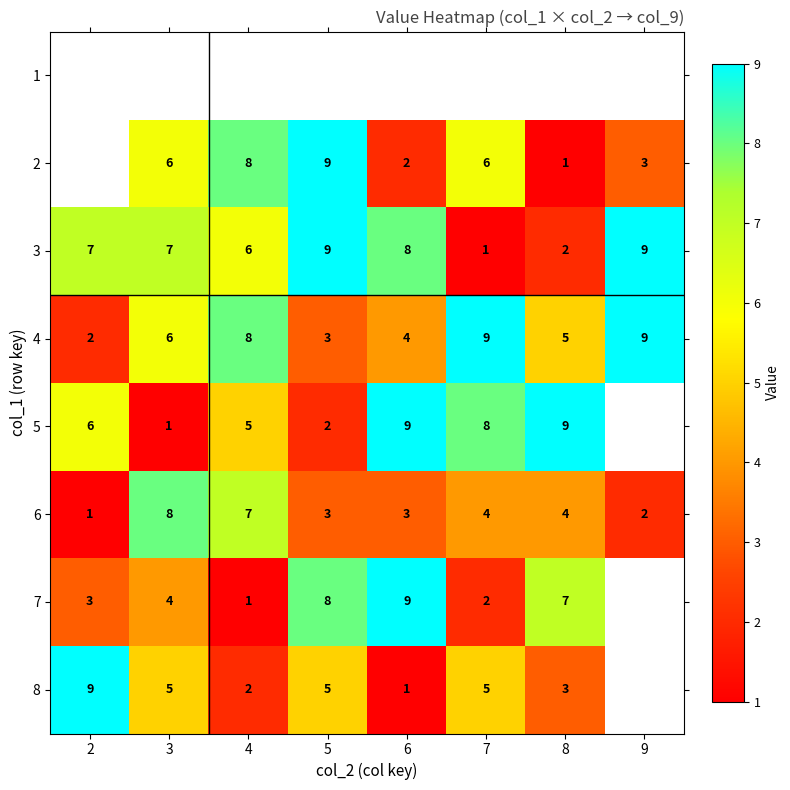

Is the value of 3 at 9 greater than the value of 4 at 4?

Yes